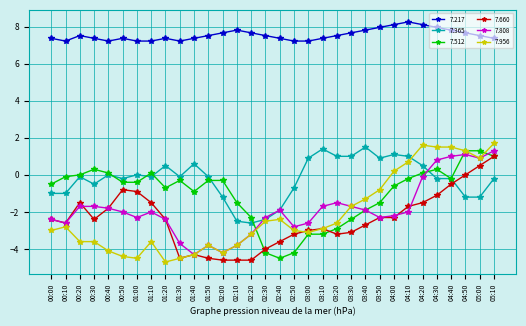

Which series has the largest range (max minus min)?

7.956